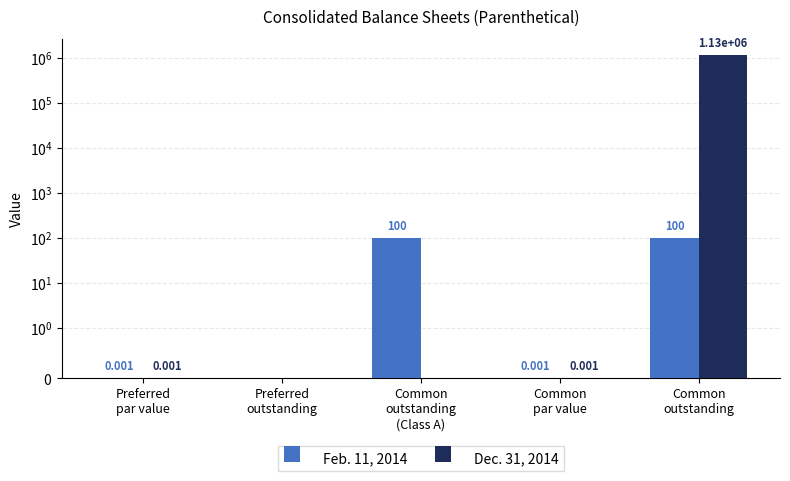

What is the difference between the maximum and minimum values in the Feb. 11, 2014 series?

100.0